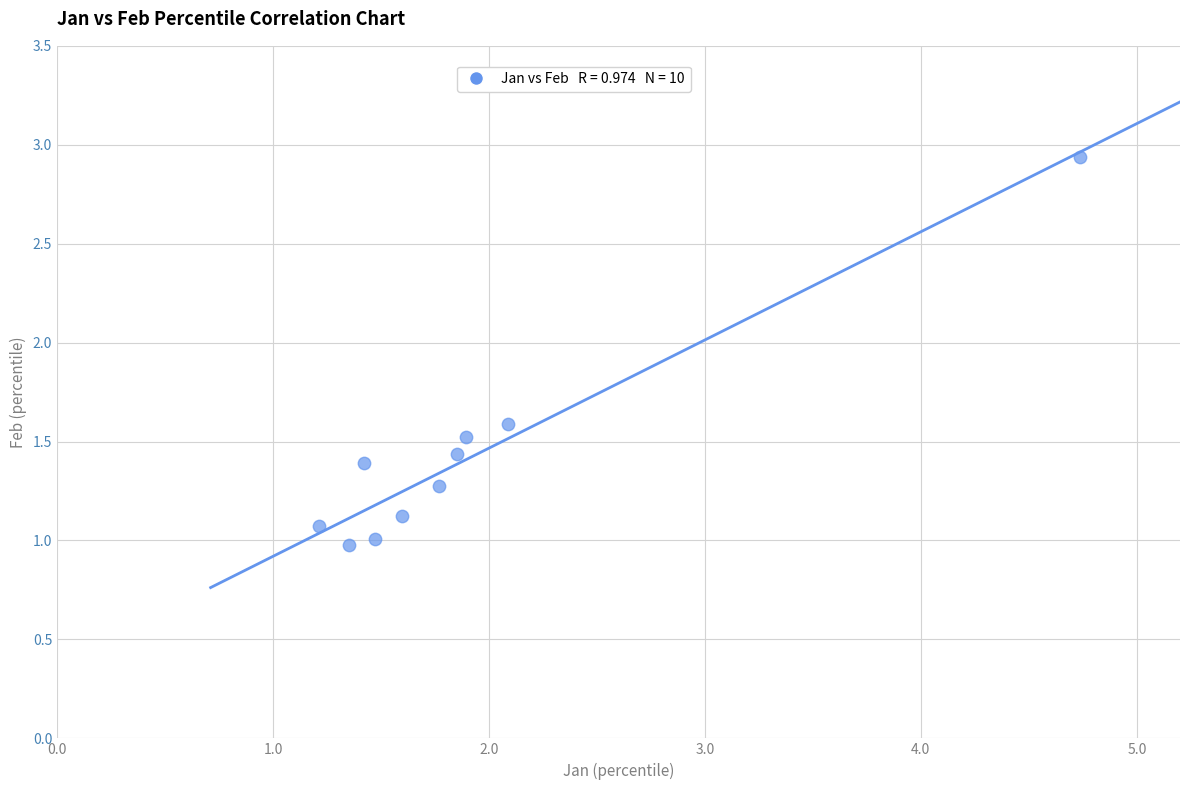

What is the range of Y values (max minus min)?

2.0